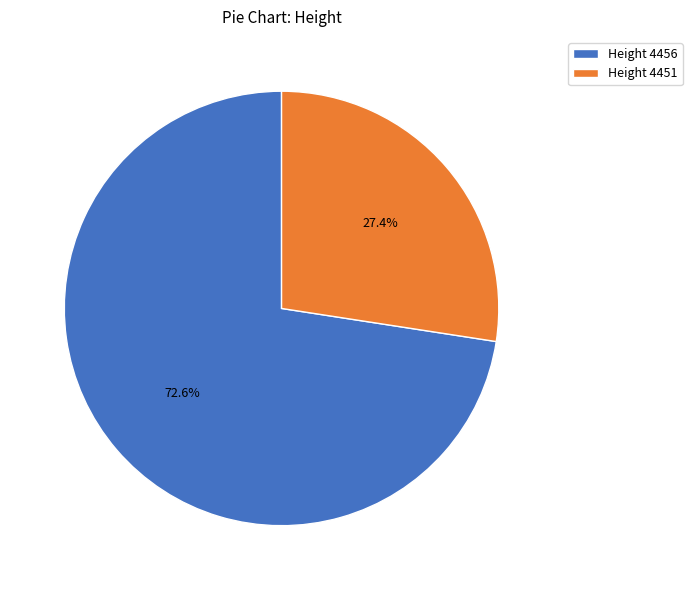

Combined, what portion of the pie is Height 4456 and Height 4451?

100.0%